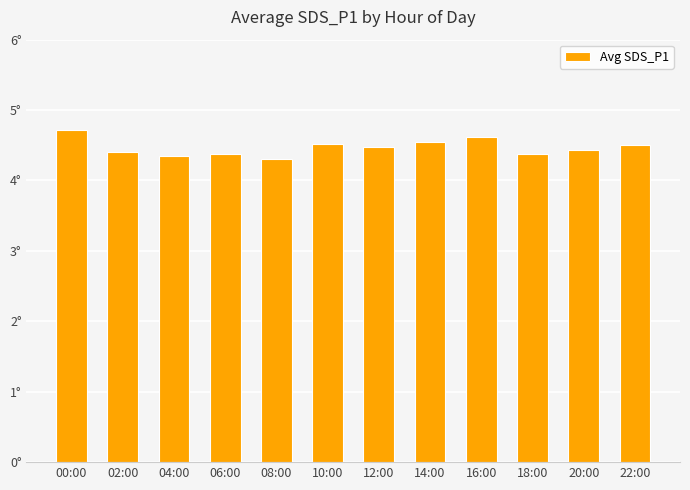

Reading left to right, transcribe all the data shown in this chart.

00:00=4.7	02:00=4.4	04:00=4.3	06:00=4.4	08:00=4.3	10:00=4.5	12:00=4.5	14:00=4.5	16:00=4.6	18:00=4.4	20:00=4.4	22:00=4.5